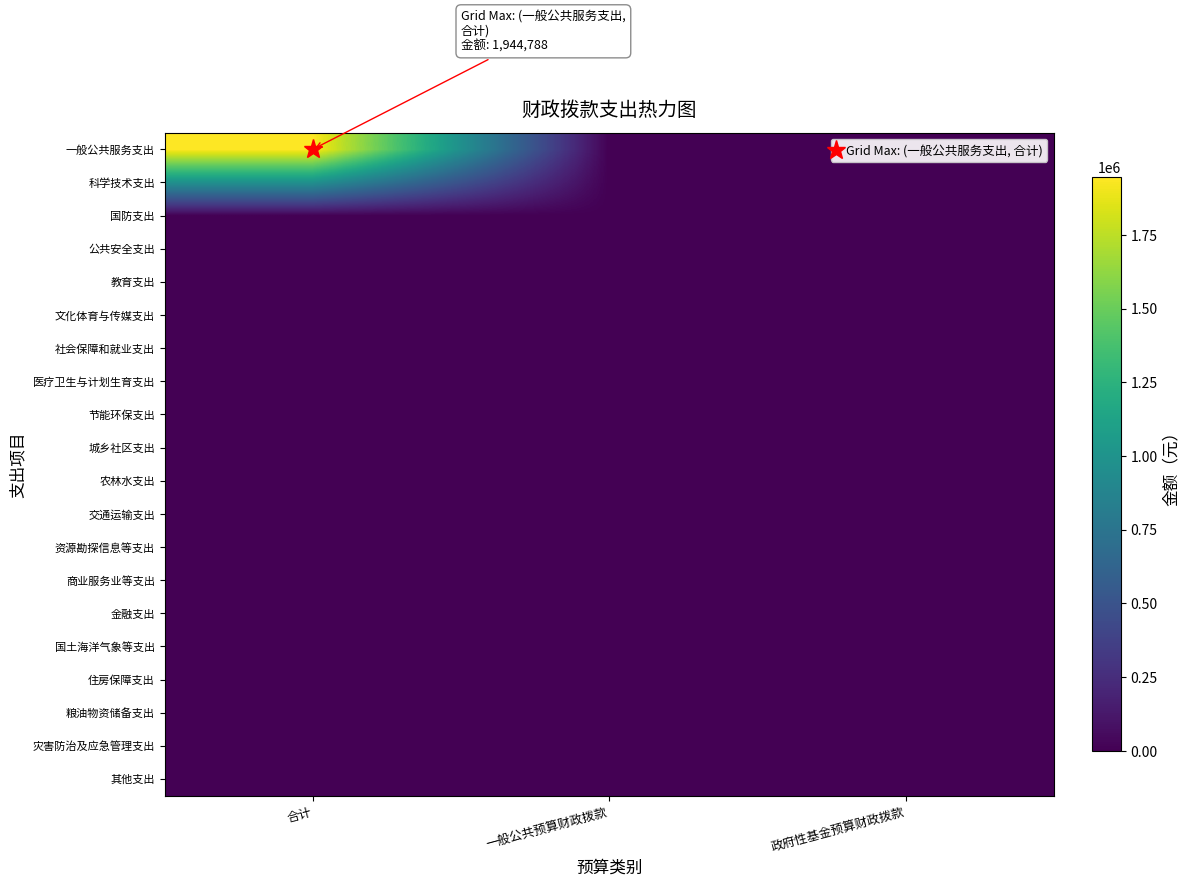

Count the number of categories in the chart.

3